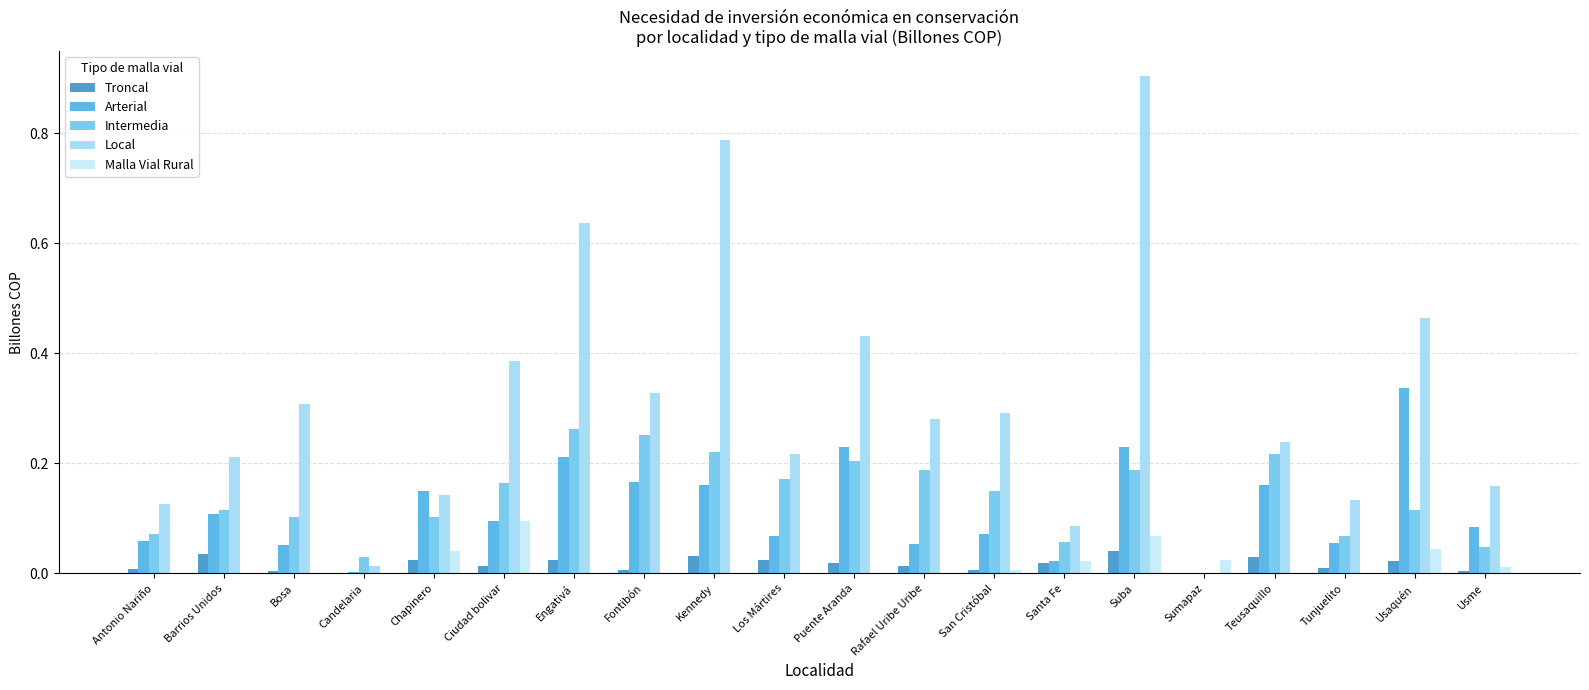

Which category has the highest value in the Arterial series?

Usaquén